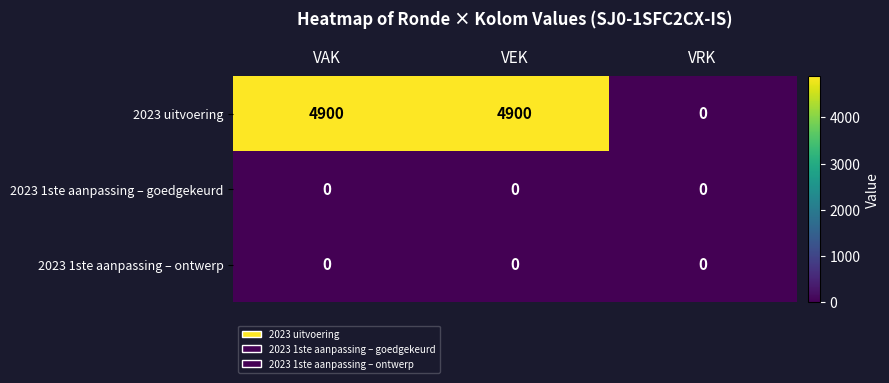

How many 2023 uitvoering values are between 0 and 4900?

3